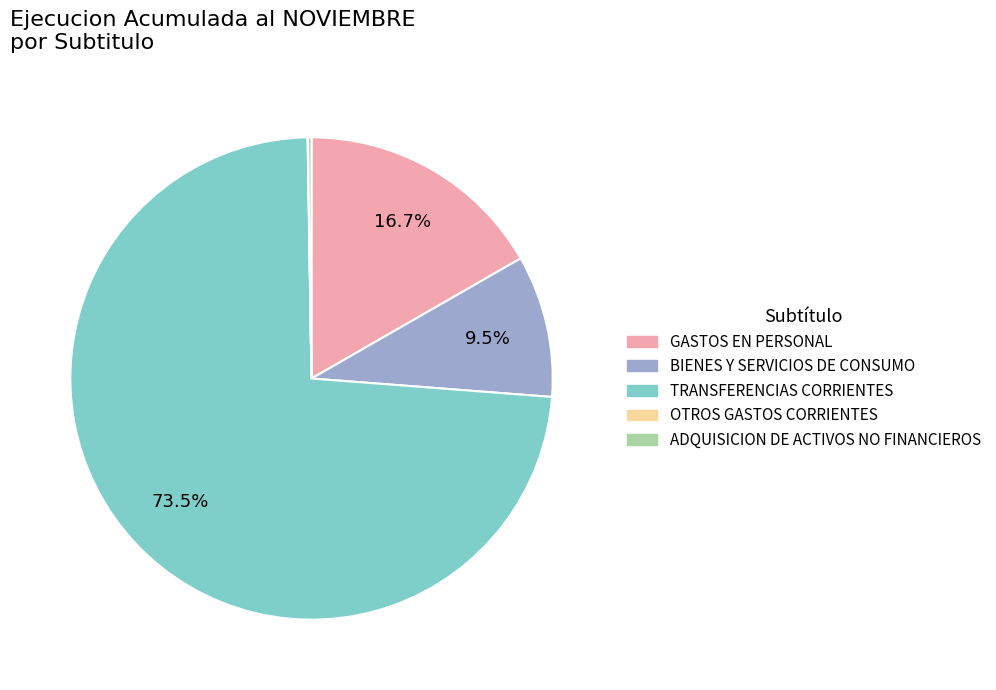

To the nearest percent, what is the average slice percentage?

20%